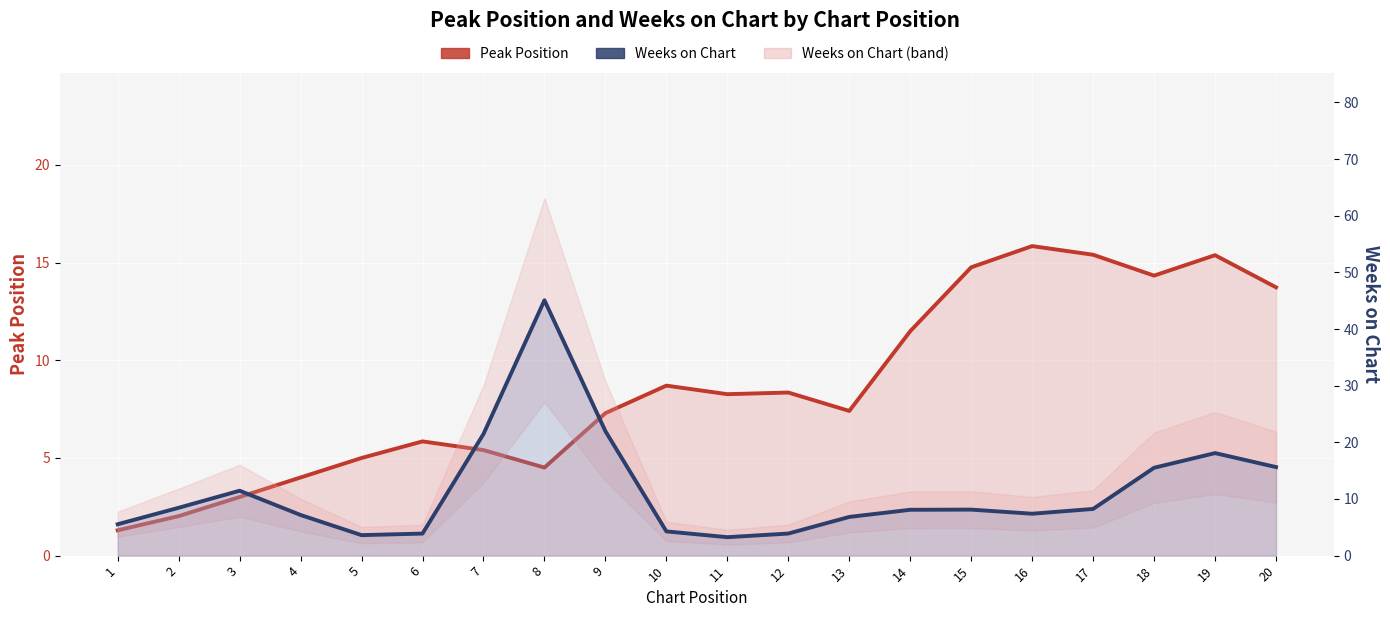

Which series has the largest total across all categories?

Weeks on Chart